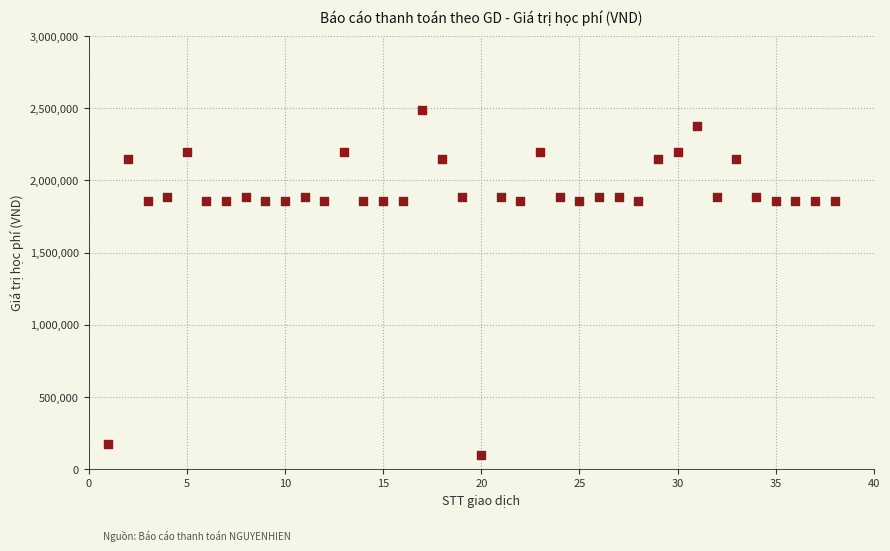

What is the range of X values (max minus min)?

37